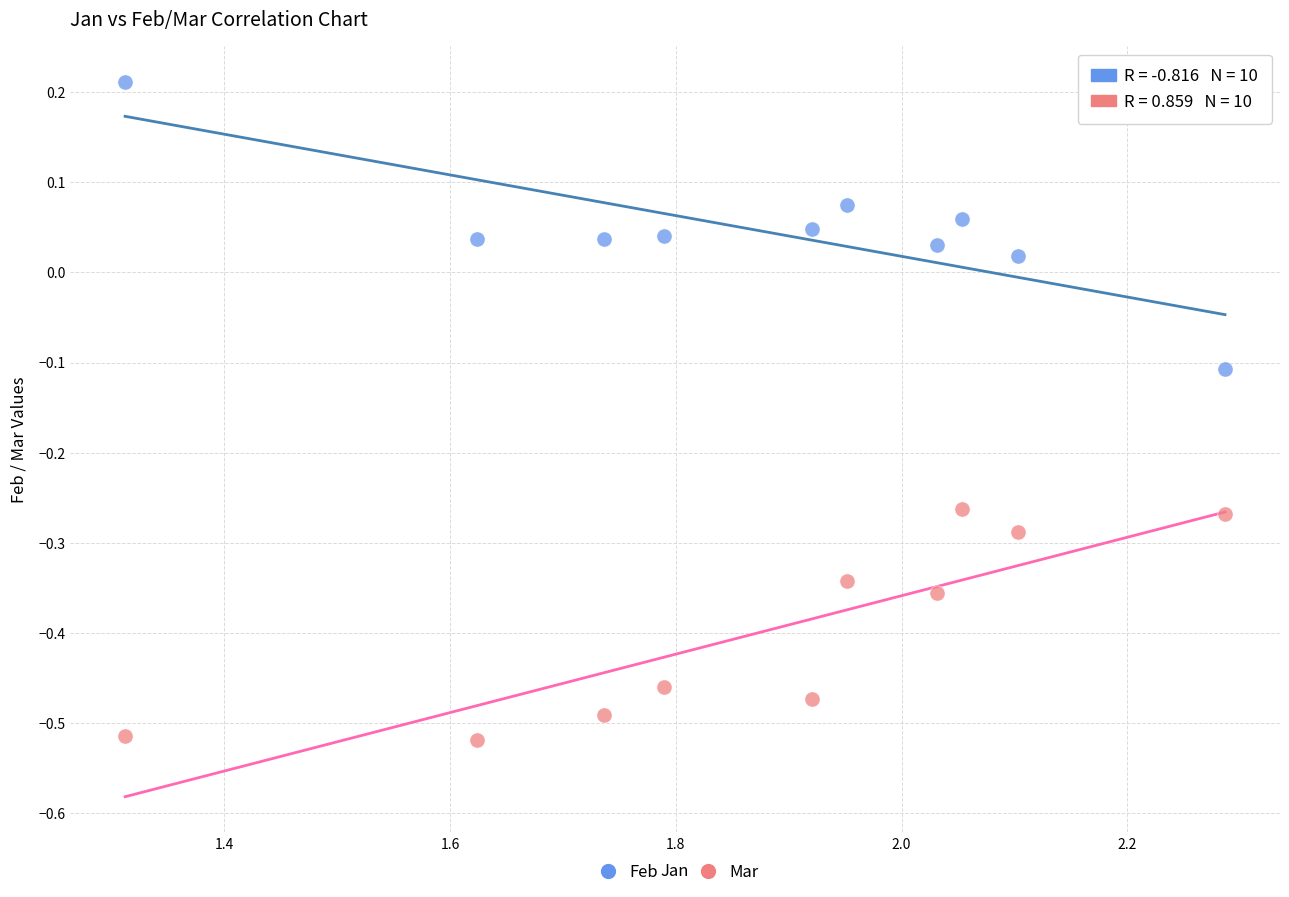

What is the X range (max minus min) for the scatter plot?

1.0